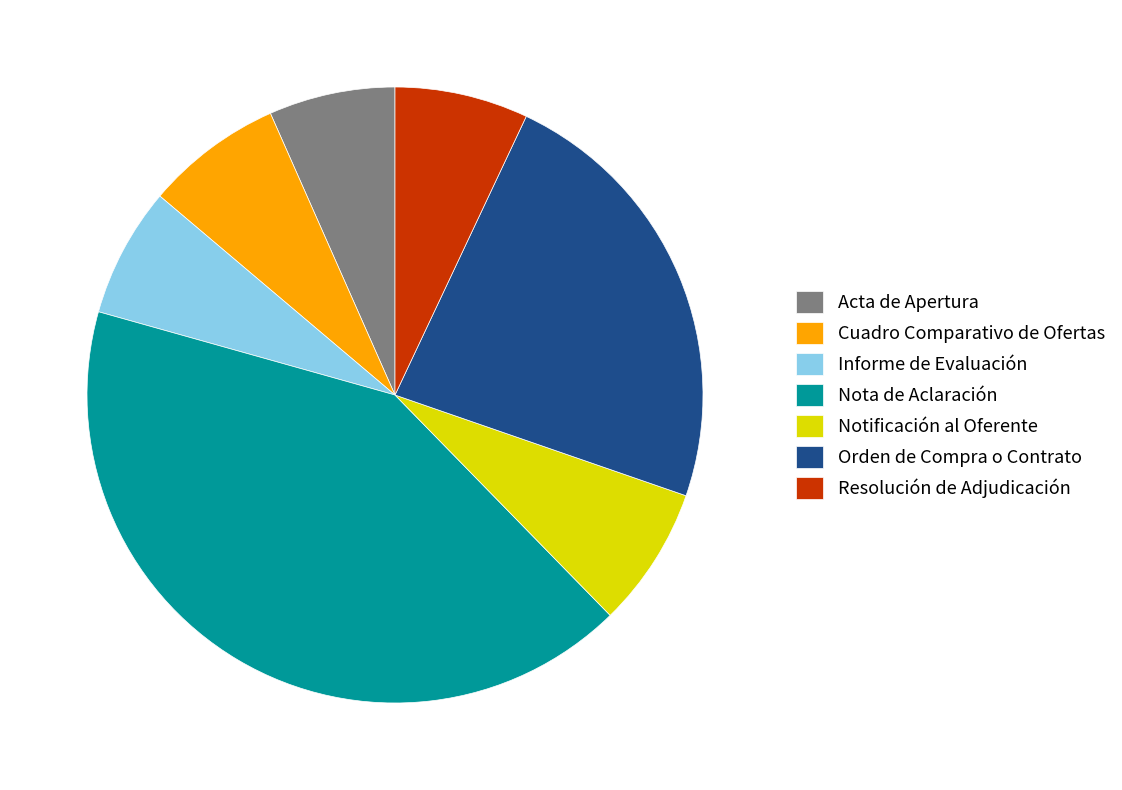

Is it true that Resolución de Adjudicación is 18% of the pie?

False